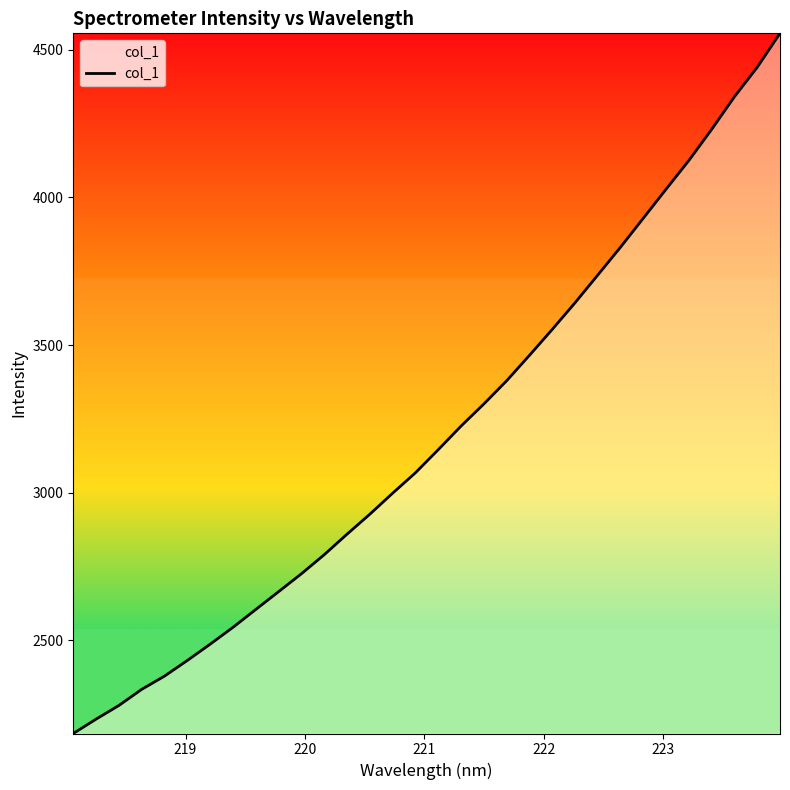

What is the maximum value shown in the chart?

4555.6